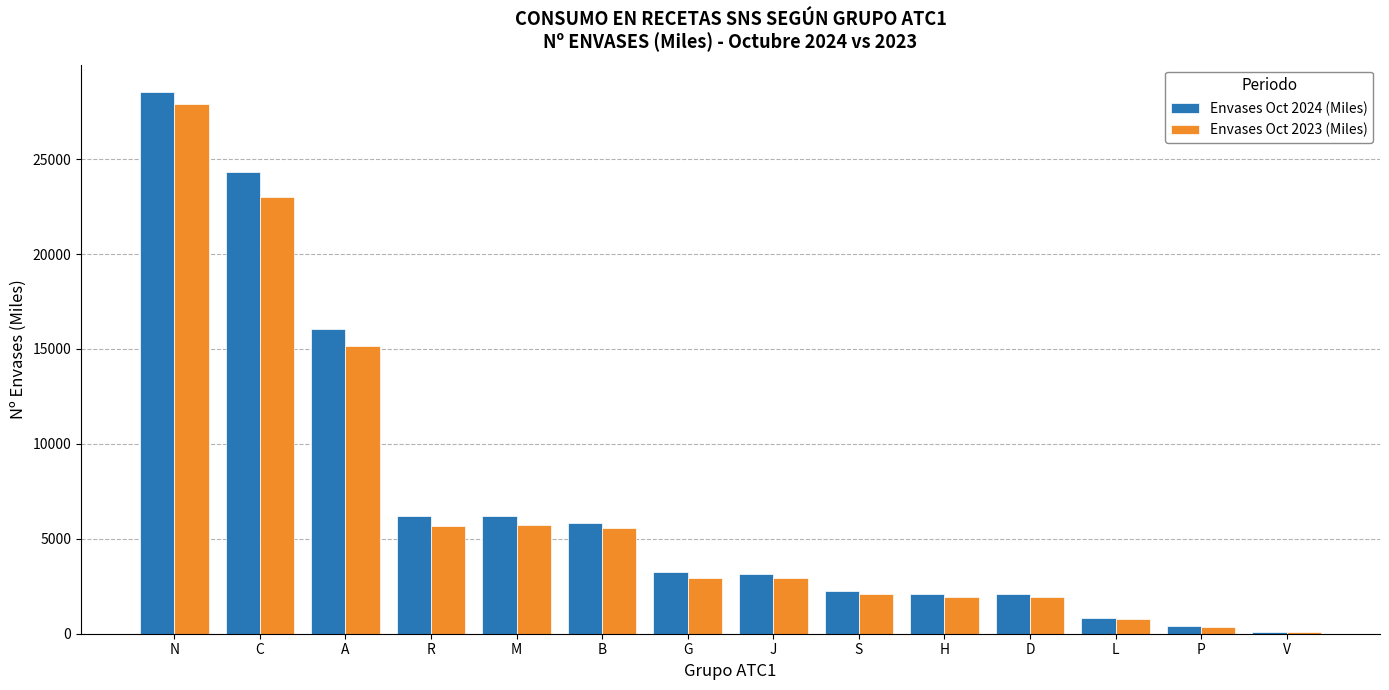

Between J and L, which series saw the biggest shift?

Envases Oct 2024 (Miles)